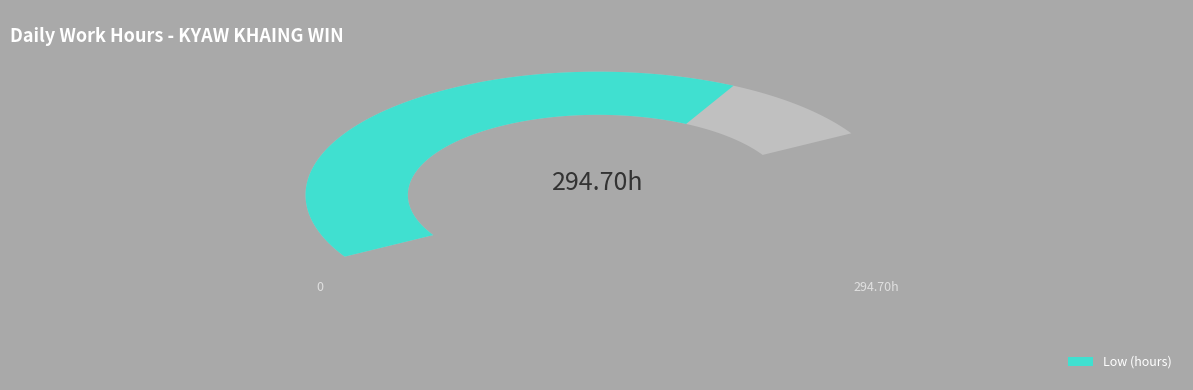

Does any single category account for the majority?

No